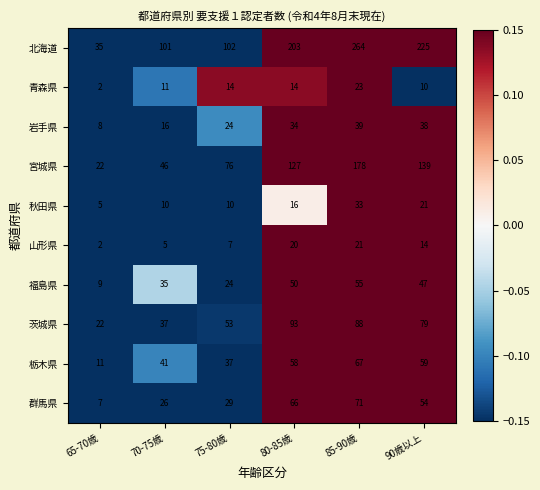

What is the total value across all series at 90歳以上?

686